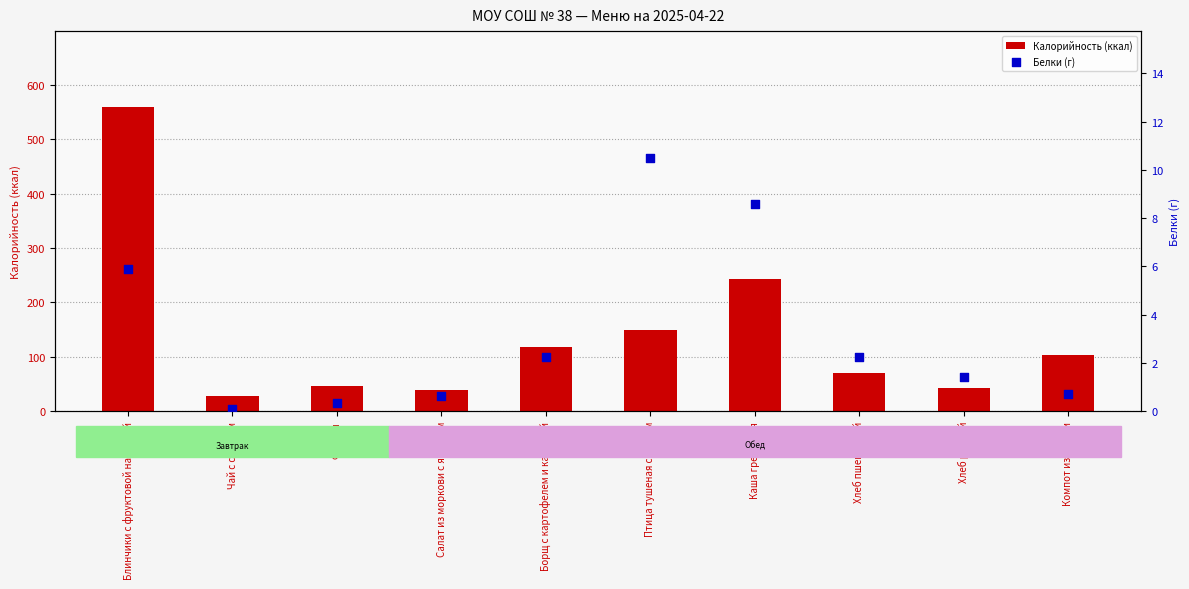

Which series has the widest spread of Y values?

Калорийность (ккал)